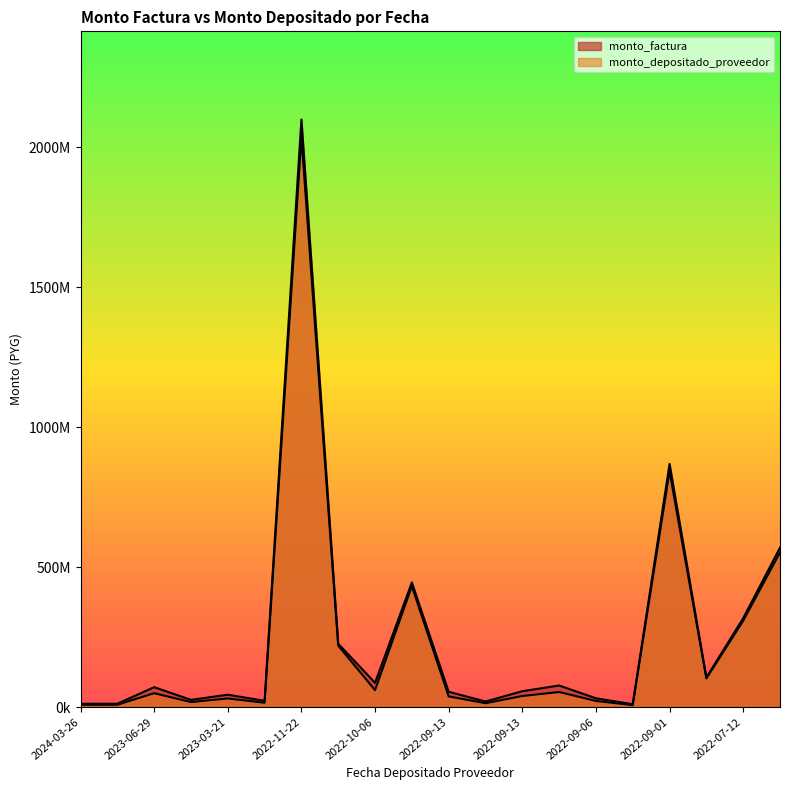

What is the highest value of the monto_factura series?

2099481076